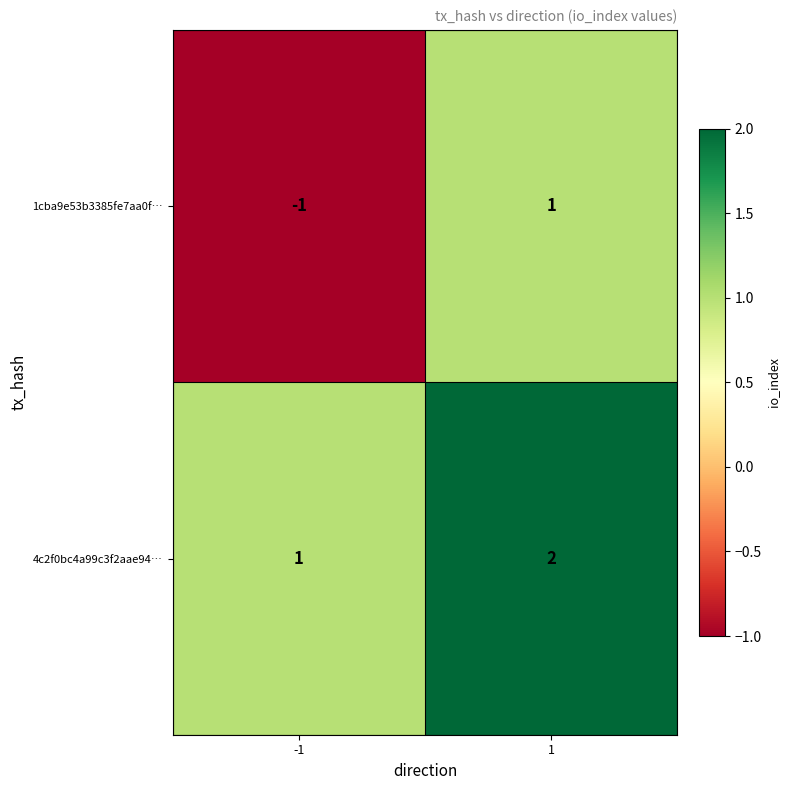

At 1, list the series in order from smallest to largest.

1cba9e53b3385fe7aa0f…, 4c2f0bc4a99c3f2aae94…